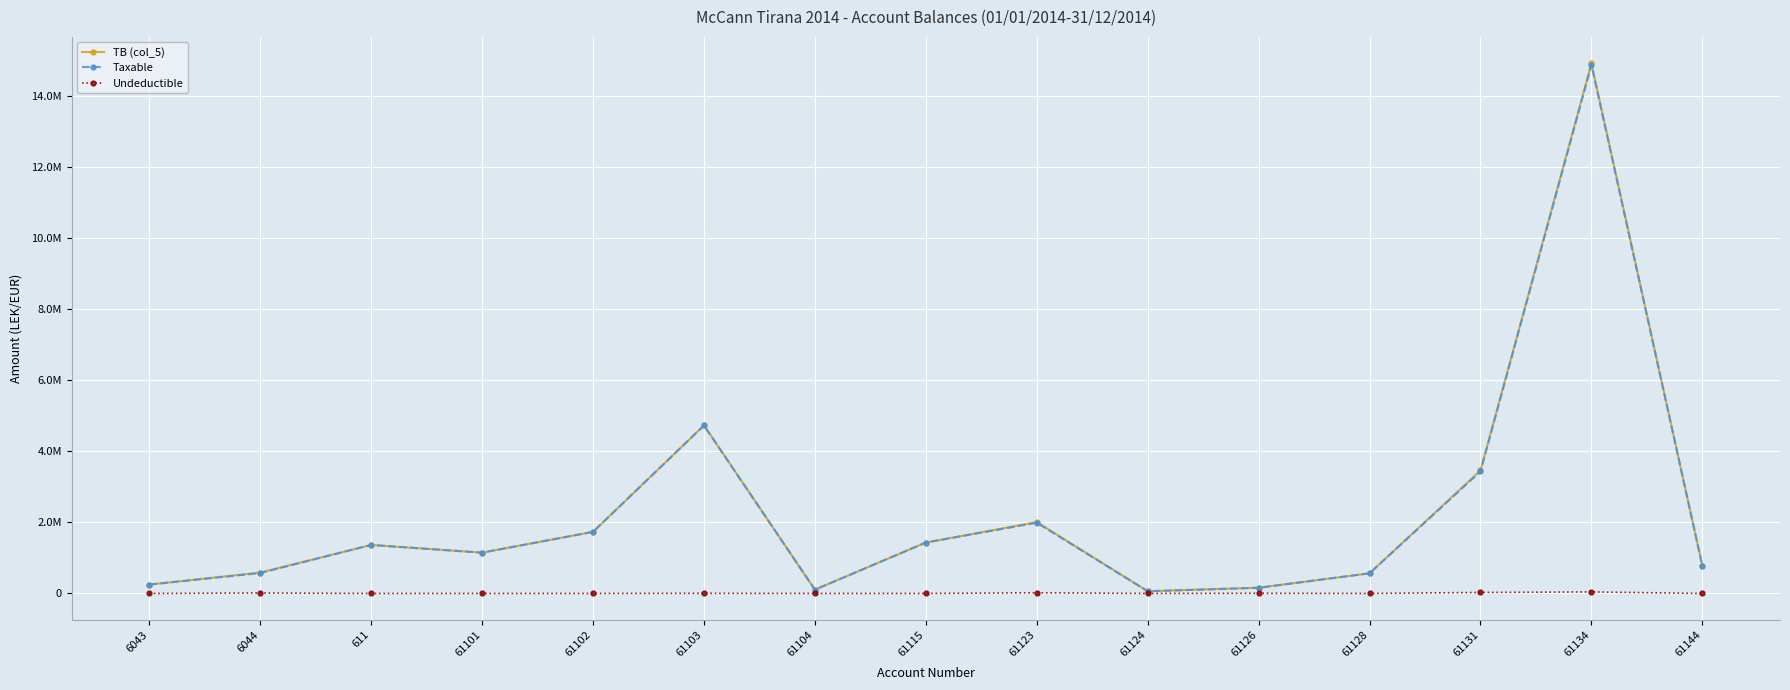

Between 61131 and 61104, which is larger?

61131